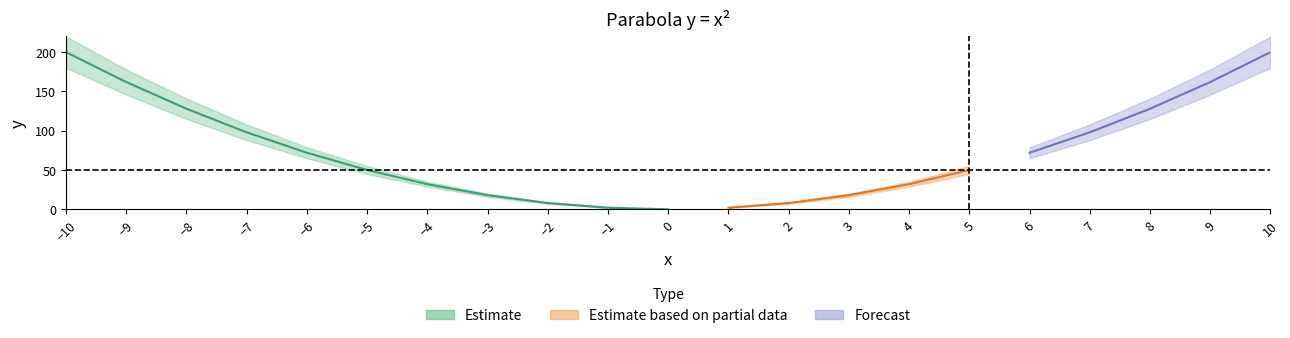

How many categories are shown in the chart?

21